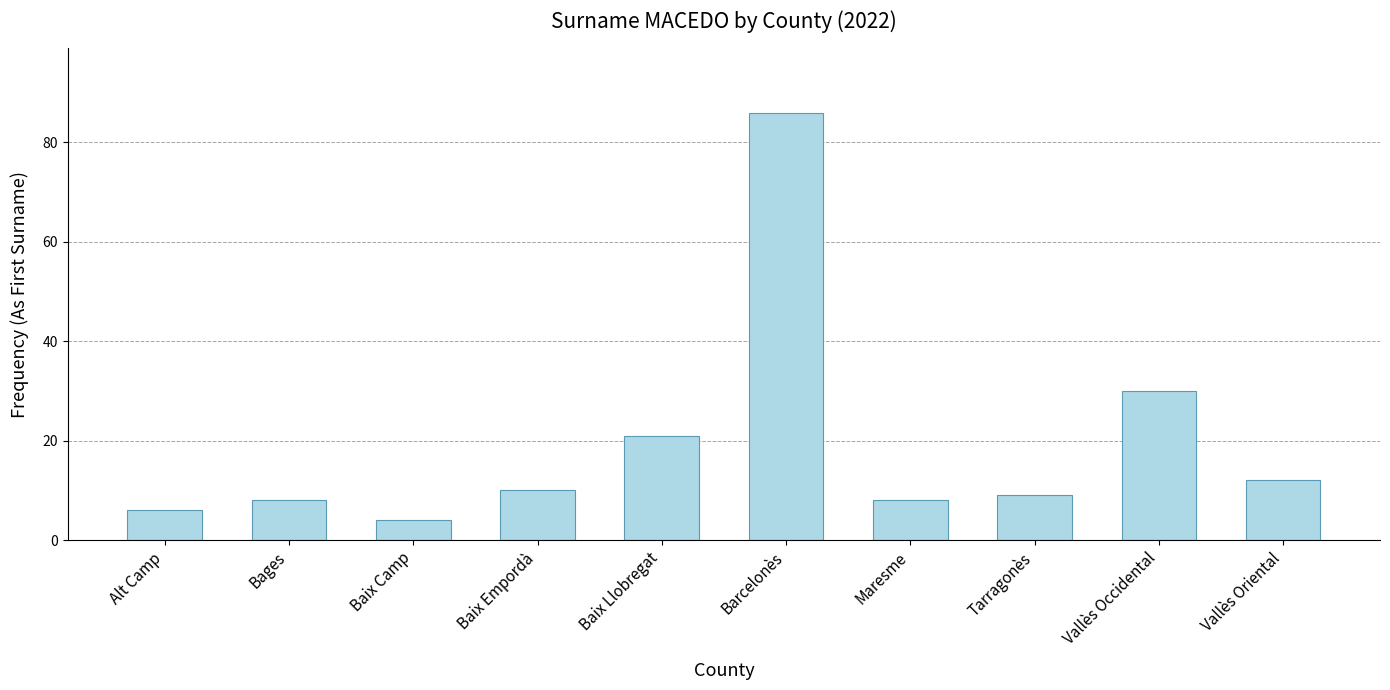

At which label is the value closest to 45?

Vallès Occidental